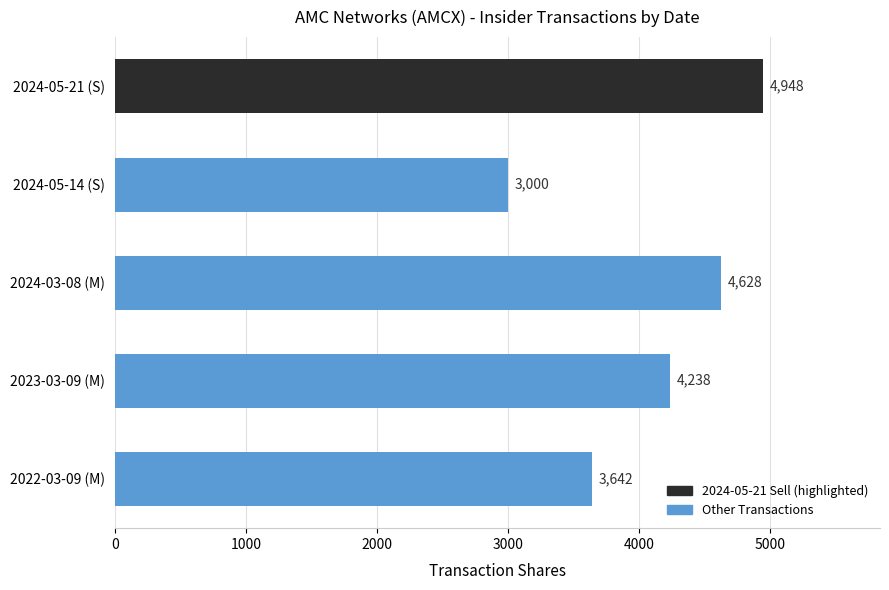

What is the difference between the maximum and minimum values?

1948